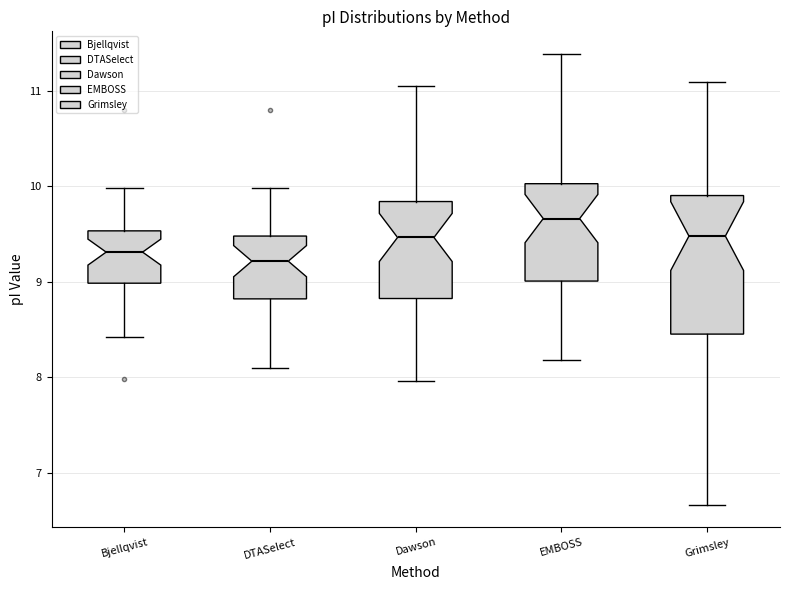

Where does the upper whisker of the box for EMBOSS end on the y-axis? The values are not printed on the chart, so give them approximately, as read against the axis.

11.4